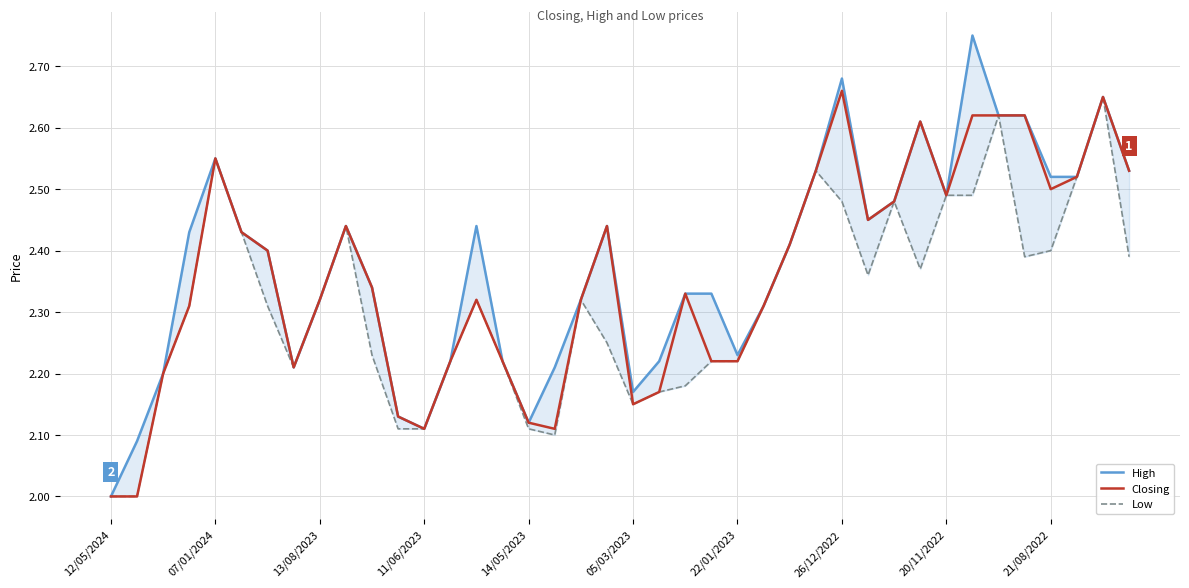

At which category does Closing reach its first local peak?

07/01/2024